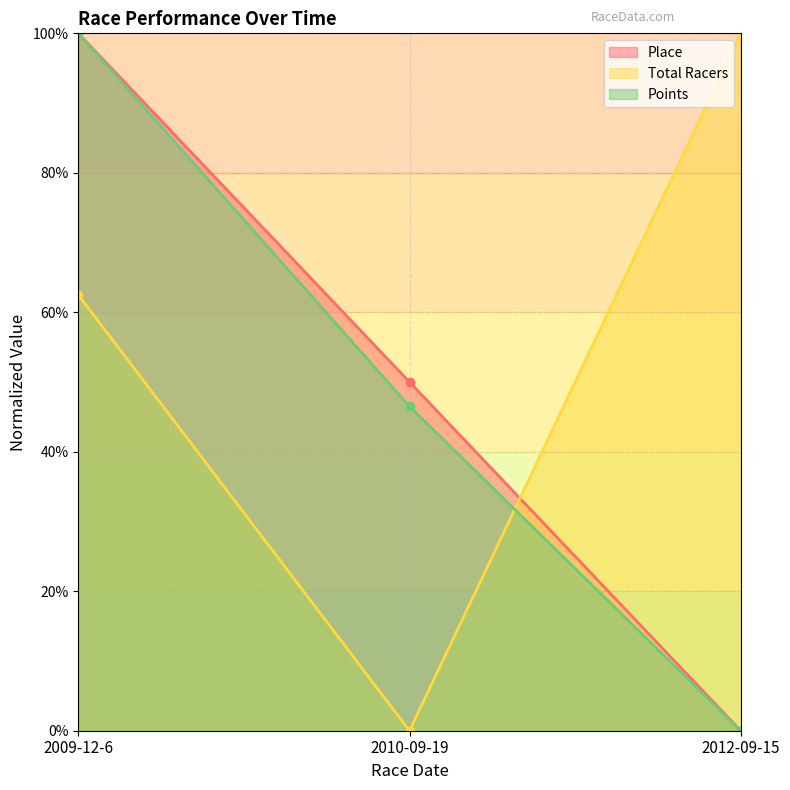

At which label does Points reach its peak?

2009-12-6